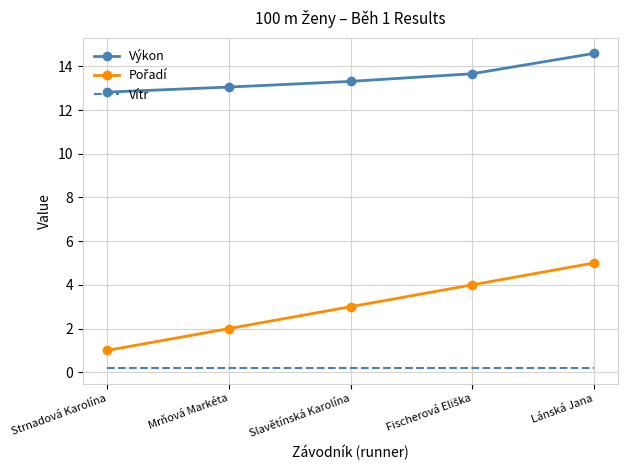

True or false: Vítr and Výkon cross at least once.

False